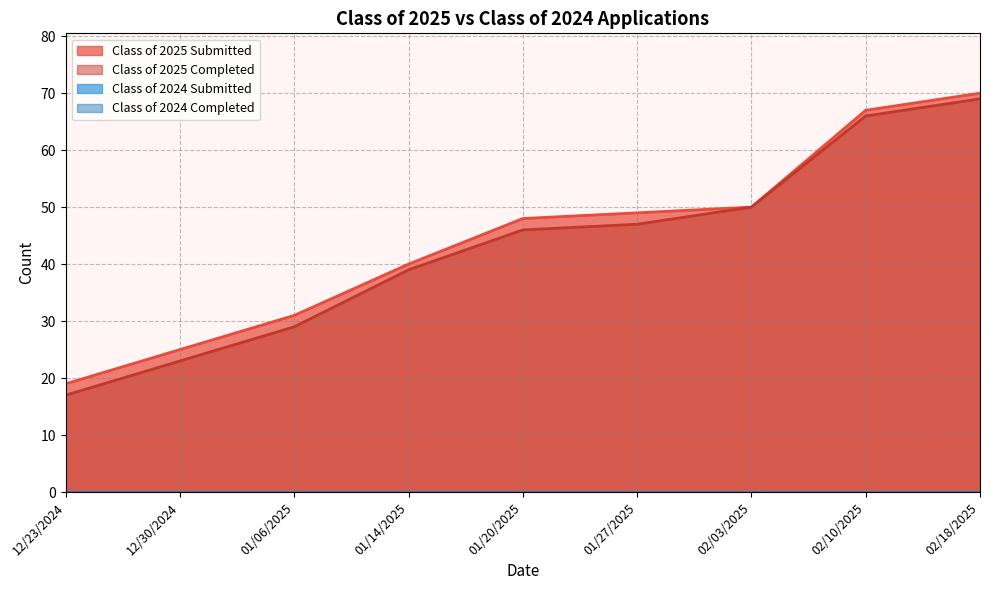

Is it true that Class of 2025 Submitted equals 7 at 12/30/2024?

False